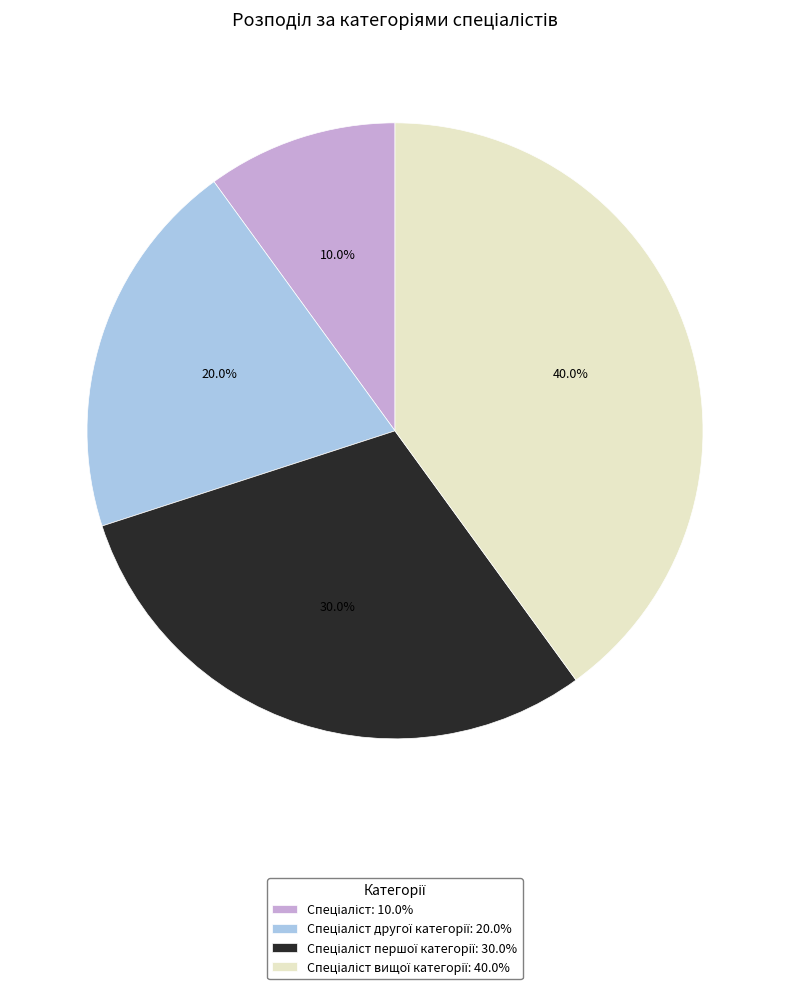

Does any single category account for the majority?

No